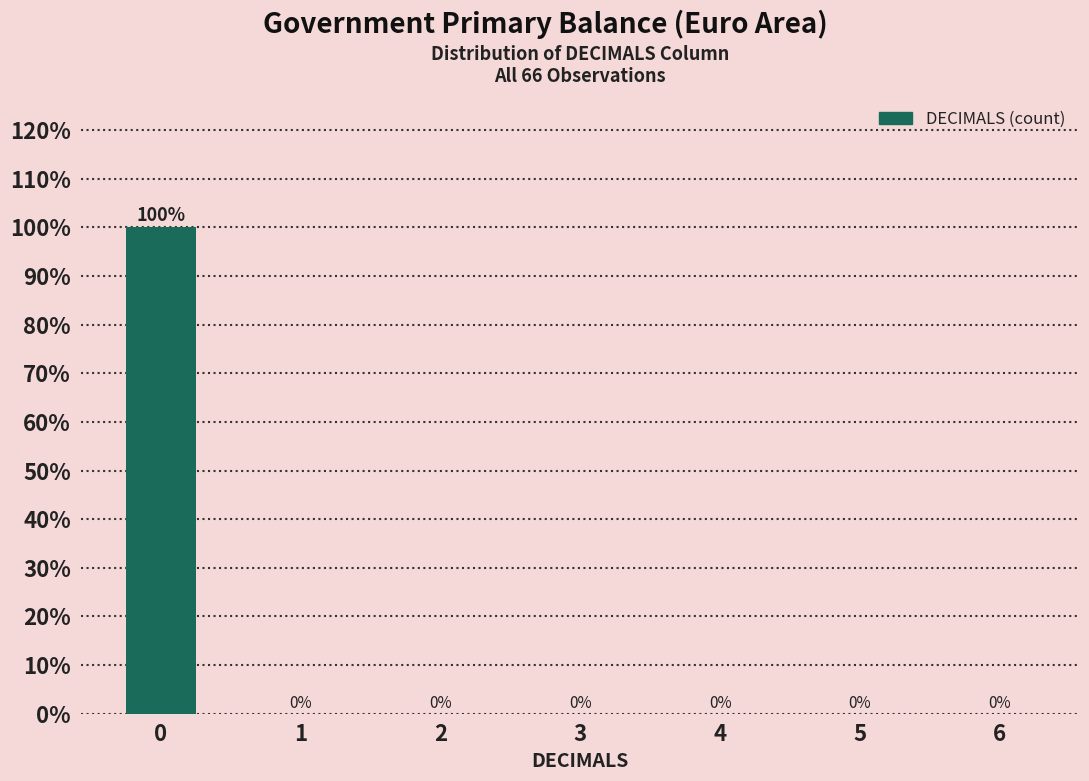

Reading left to right, extract all data points from this chart.

0=100	1=0	2=0	3=0	4=0	5=0	6=0